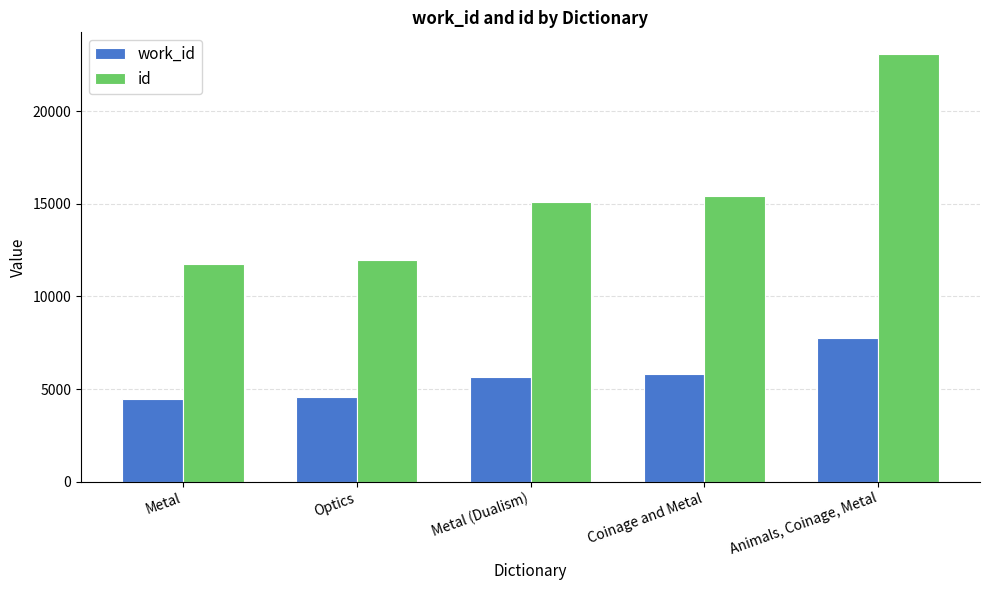

What value does the id series have at Animals, Coinage, Metal, to the nearest 50?

23100